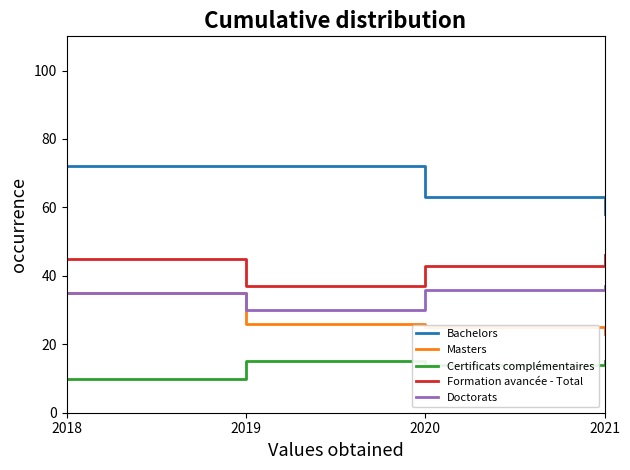

Read the Masters value at 2021.

23